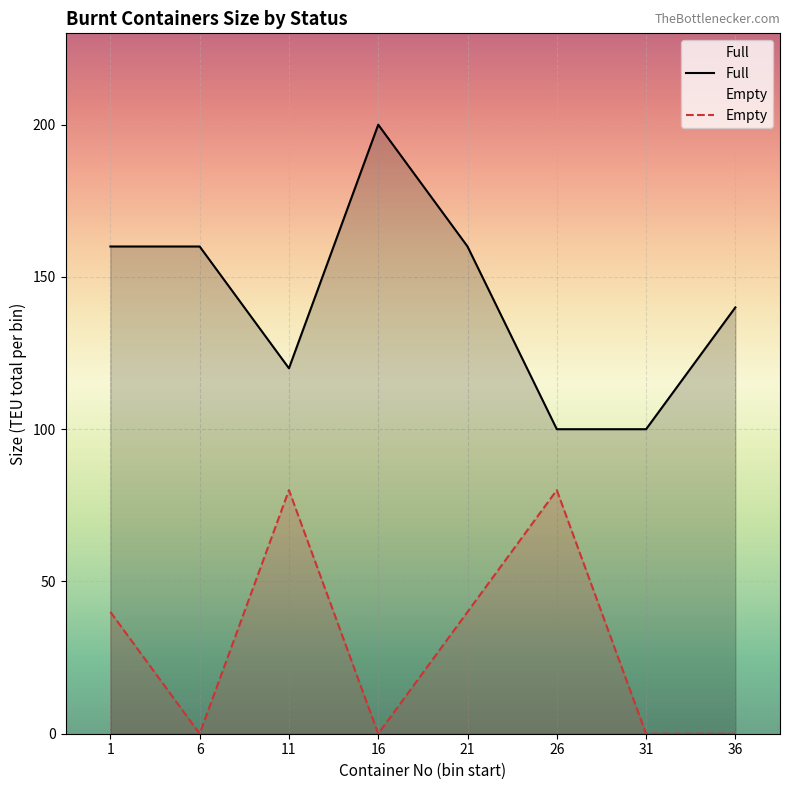

True or false: Empty and Full cross at least once.

False